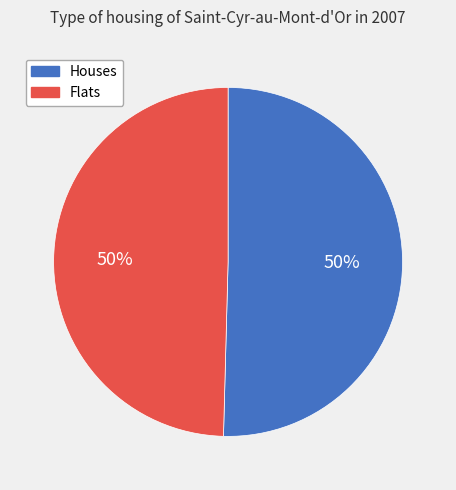

What is the ratio of the value at Flats to the value at Houses?

1.0